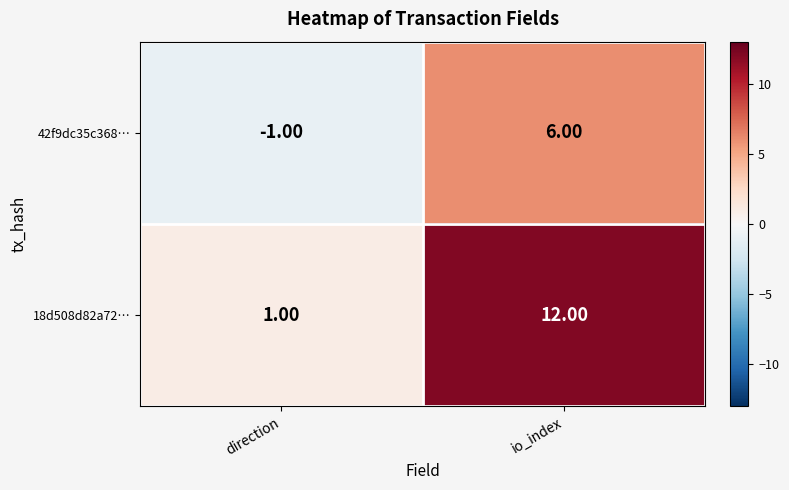

At which label does 18d508d82a72… reach its minimum?

direction